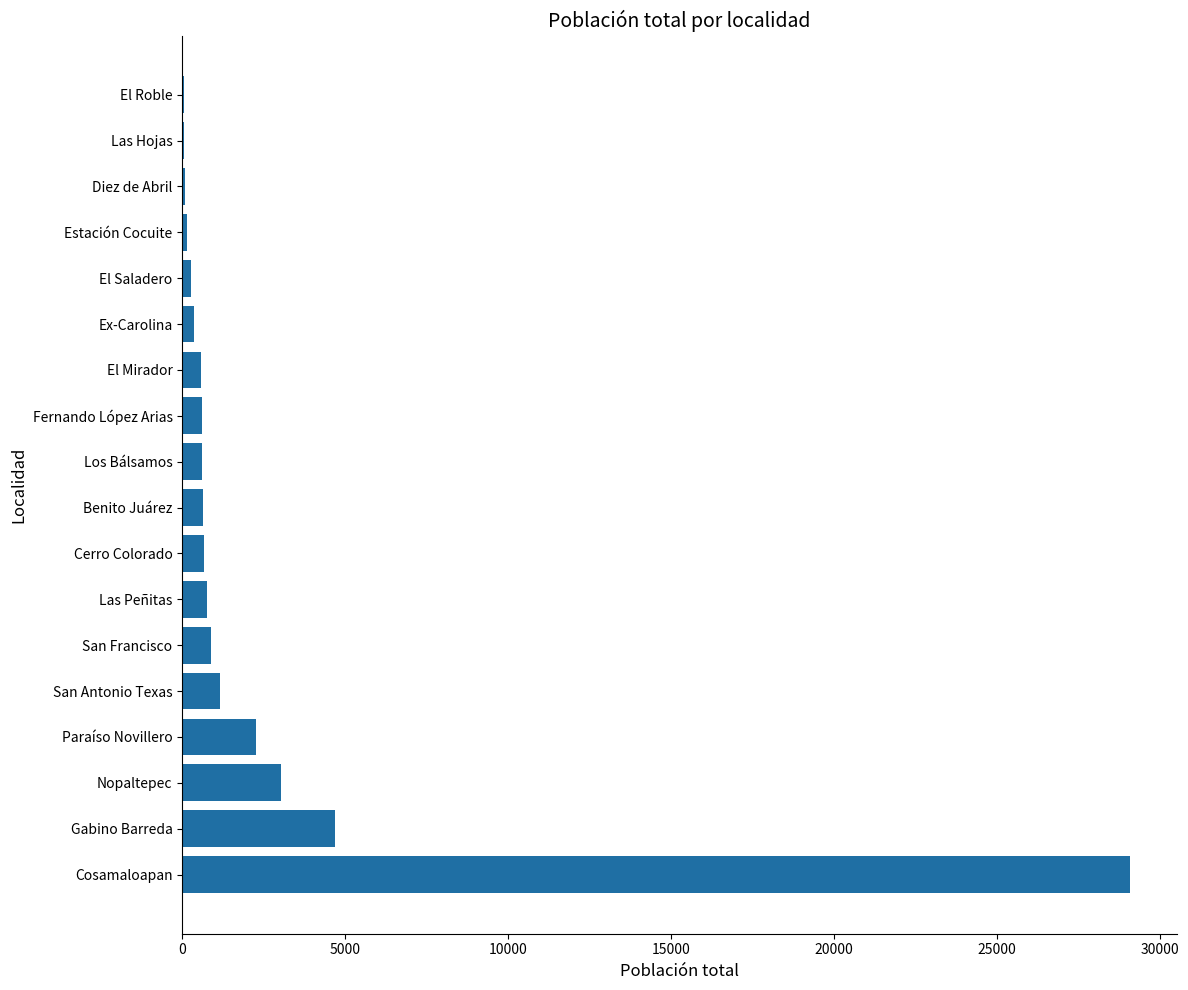

Where is the data nearest to the value 14562?

Gabino Barreda